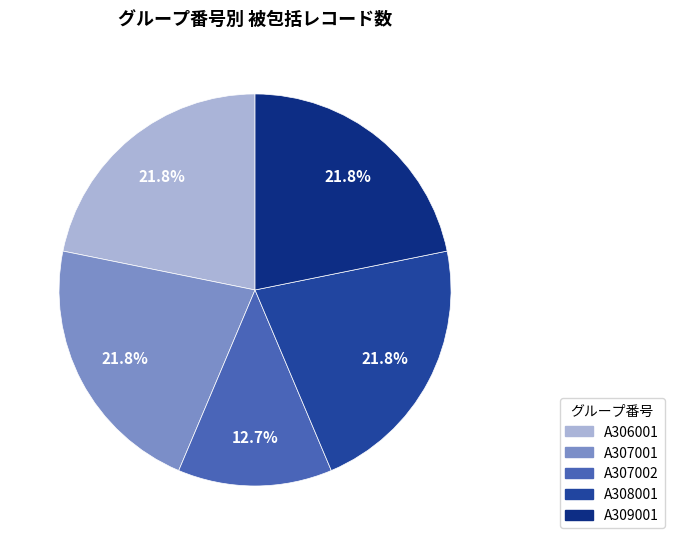

What is the smallest slice in the pie chart?

A307002